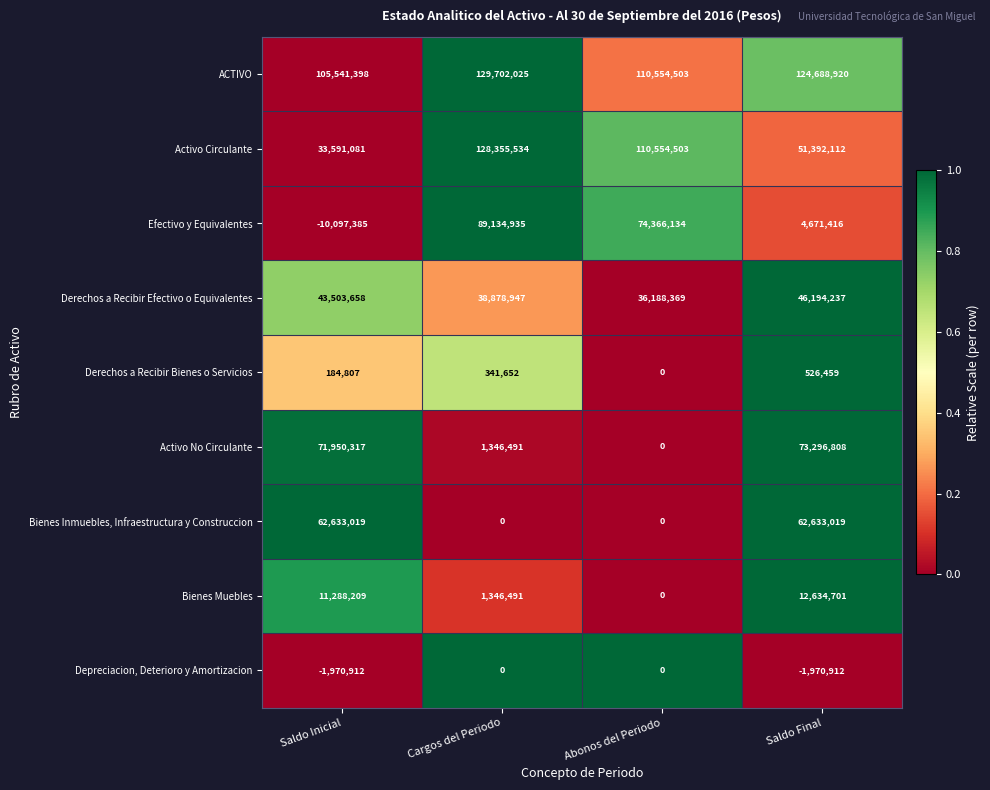

Between Abonos del Periodo and Saldo Final, which series saw the biggest shift?

Activo No Circulante